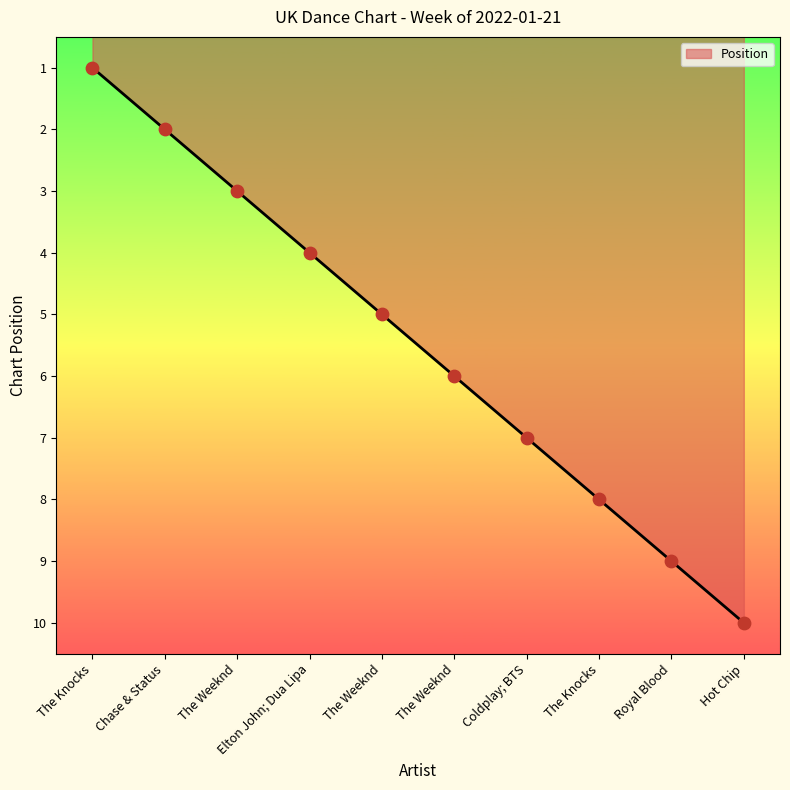

Between The Knocks and The Weeknd, which is larger?

The Weeknd